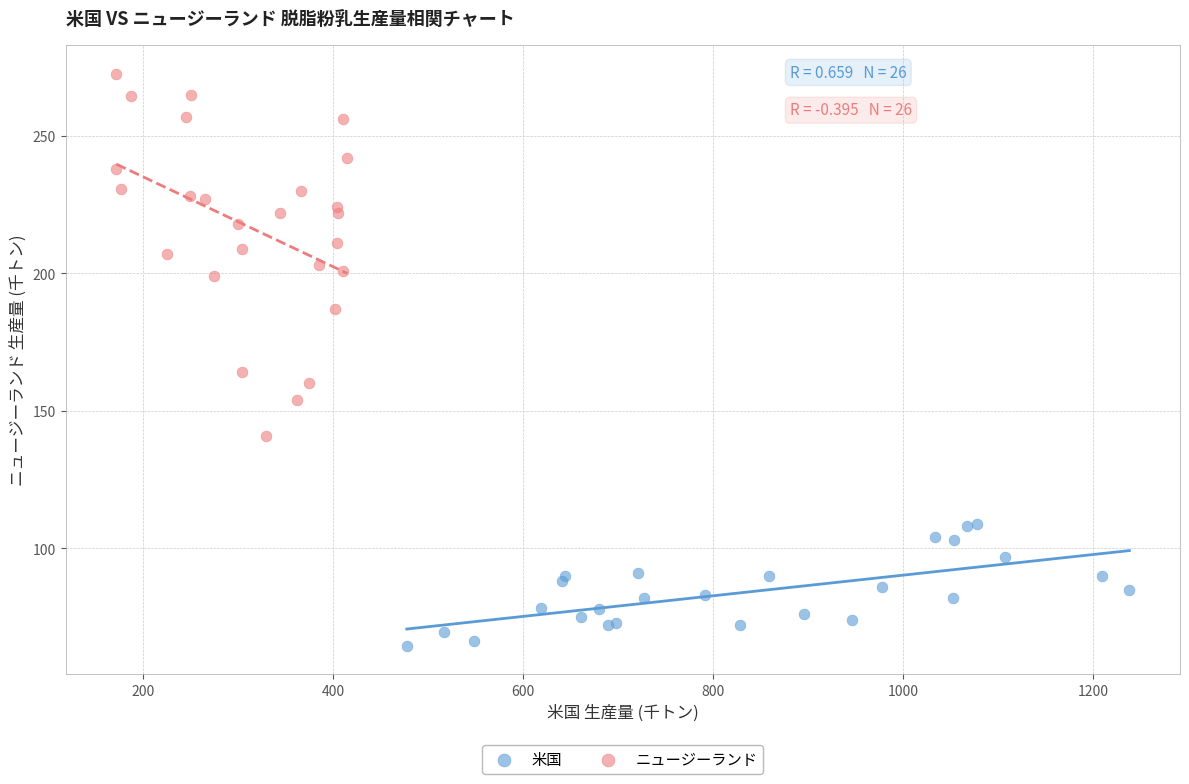

Which series has the largest Y range (max minus min)?

ニュージーランド